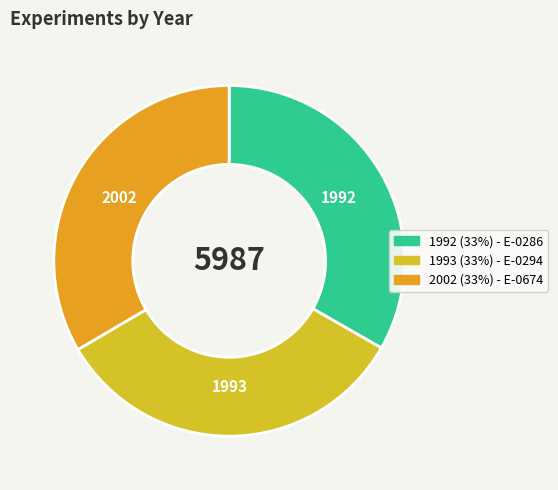

Count the number of slices in the pie.

3